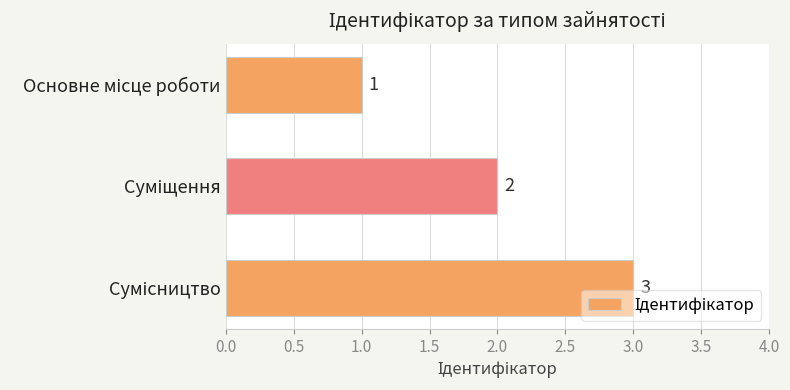

What is the sum of all values?

6